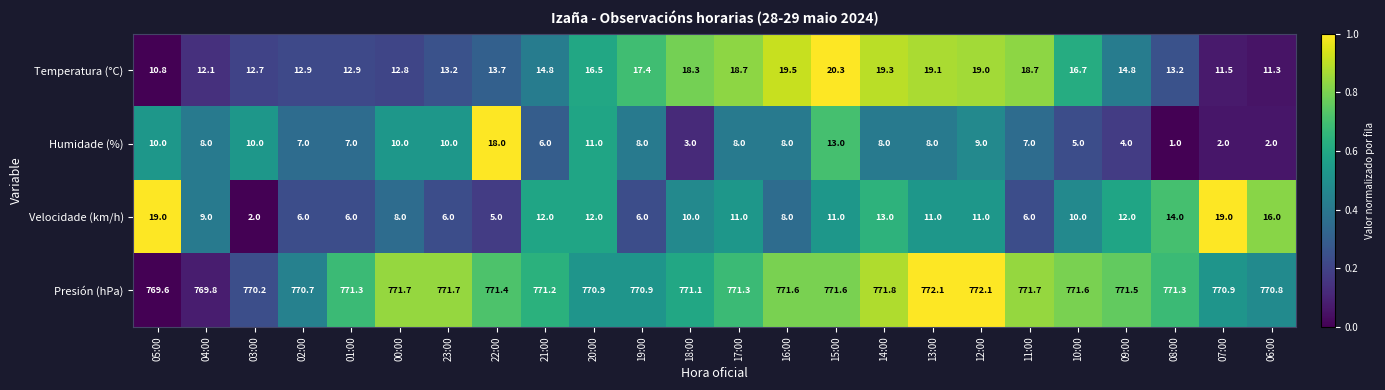

Which category has the lowest value across all series?

08:00